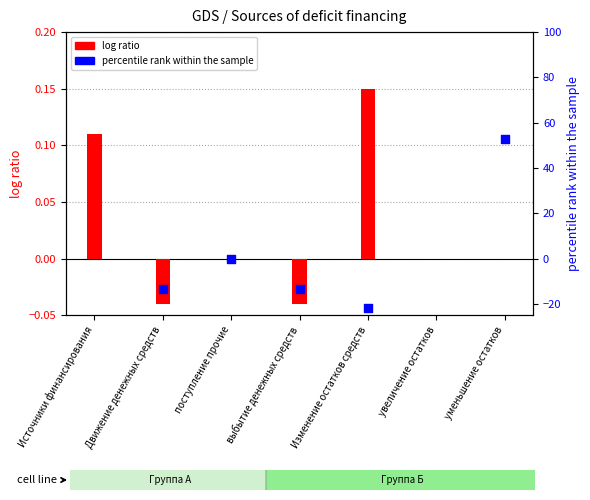

Is the value of Исполнено (percentile) at Изменение остатков средств greater than the value of Утверждено (log ratio) at Движение денежных средств?

No